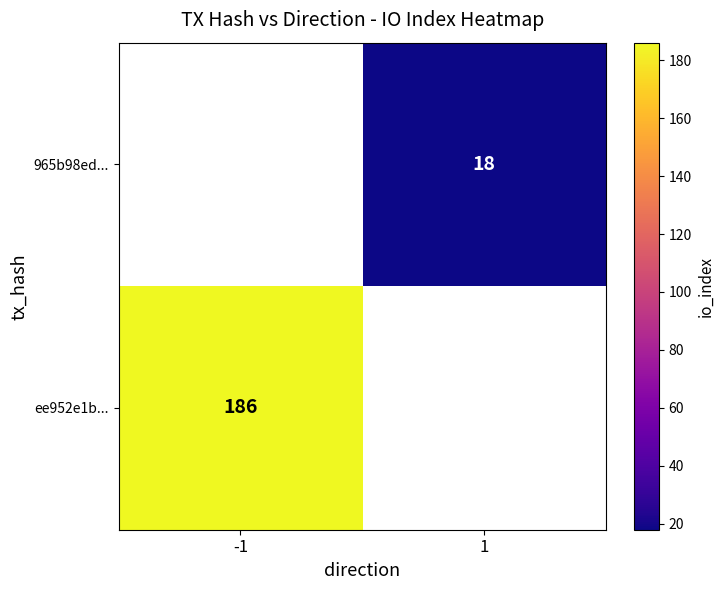

Count the number of categories in the chart.

2